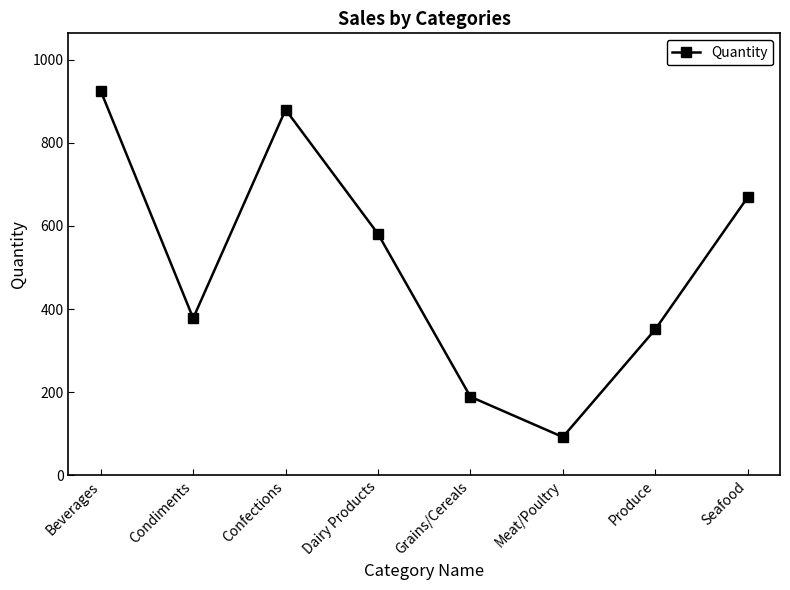

Is it true that the value at Grains/Cereals is 320?

False